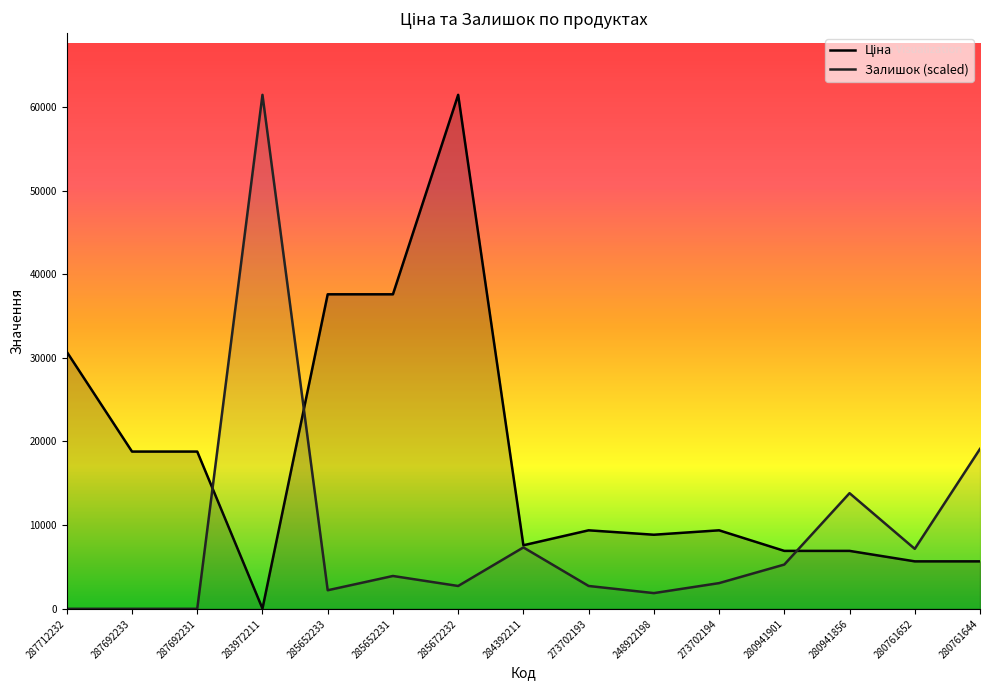

What is the maximum value for Залишок?

61434.3